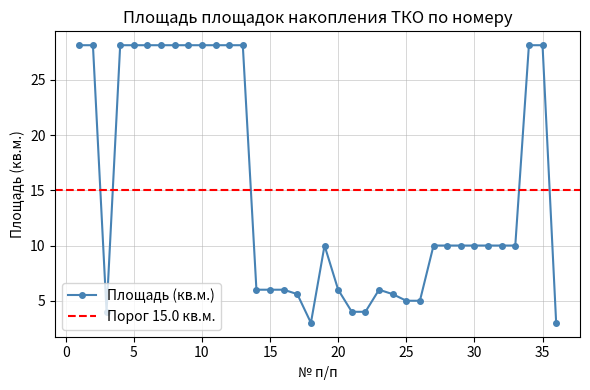

How many interior local peaks (higher than both neighbors) does the data have?

2